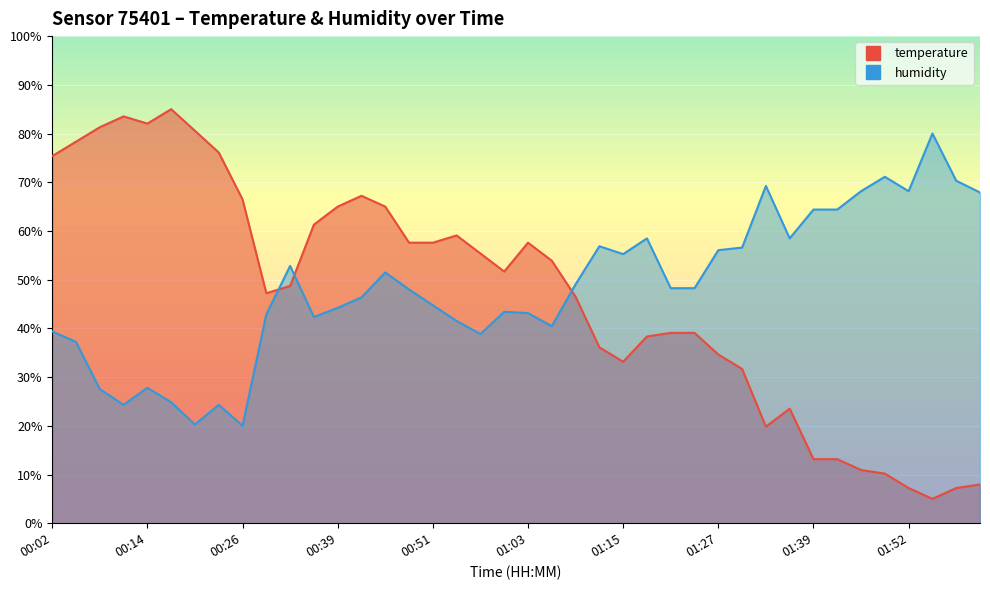

What is the spread (max minus min) of values at 00:54?

17.5